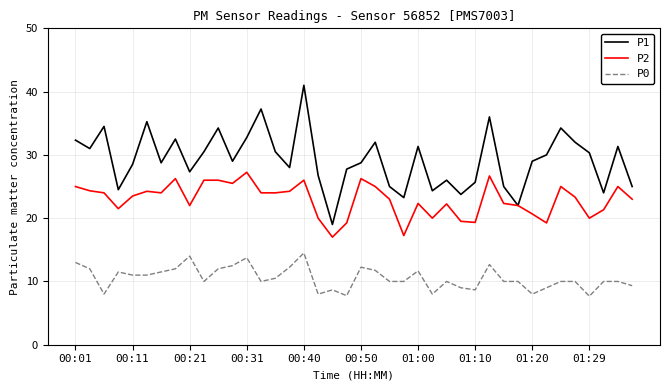

True or false: P0 and P2 cross at least once.

False